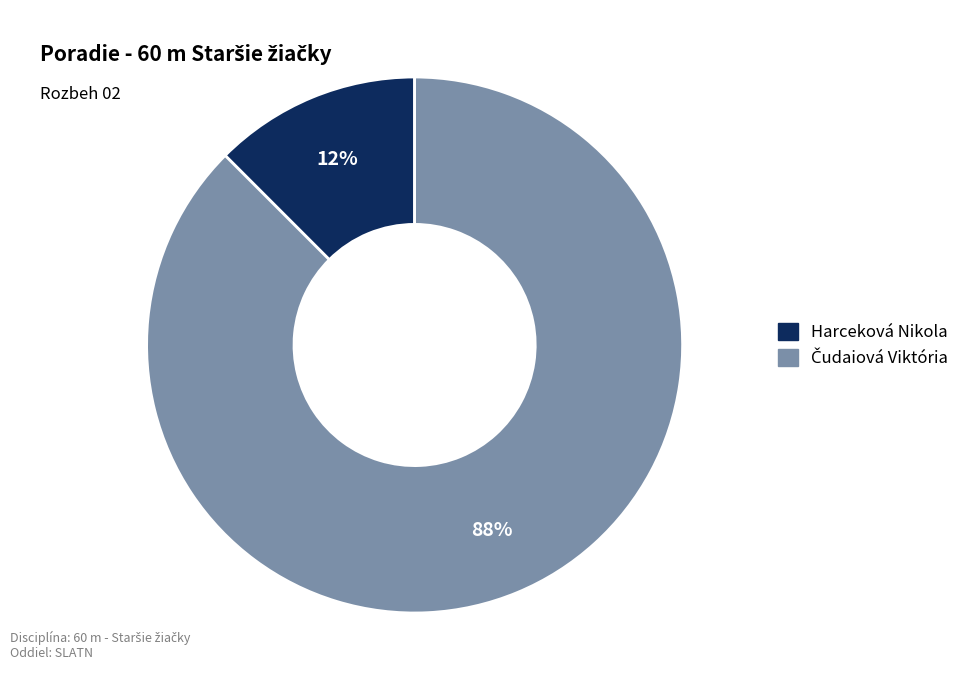

To the nearest percent, what is the average slice percentage?

50%